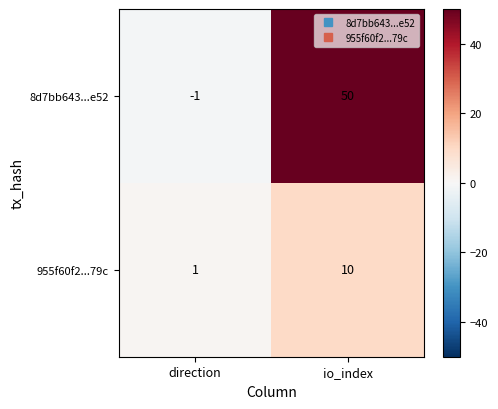

Read the 955f60f2...79c value at io_index.

10